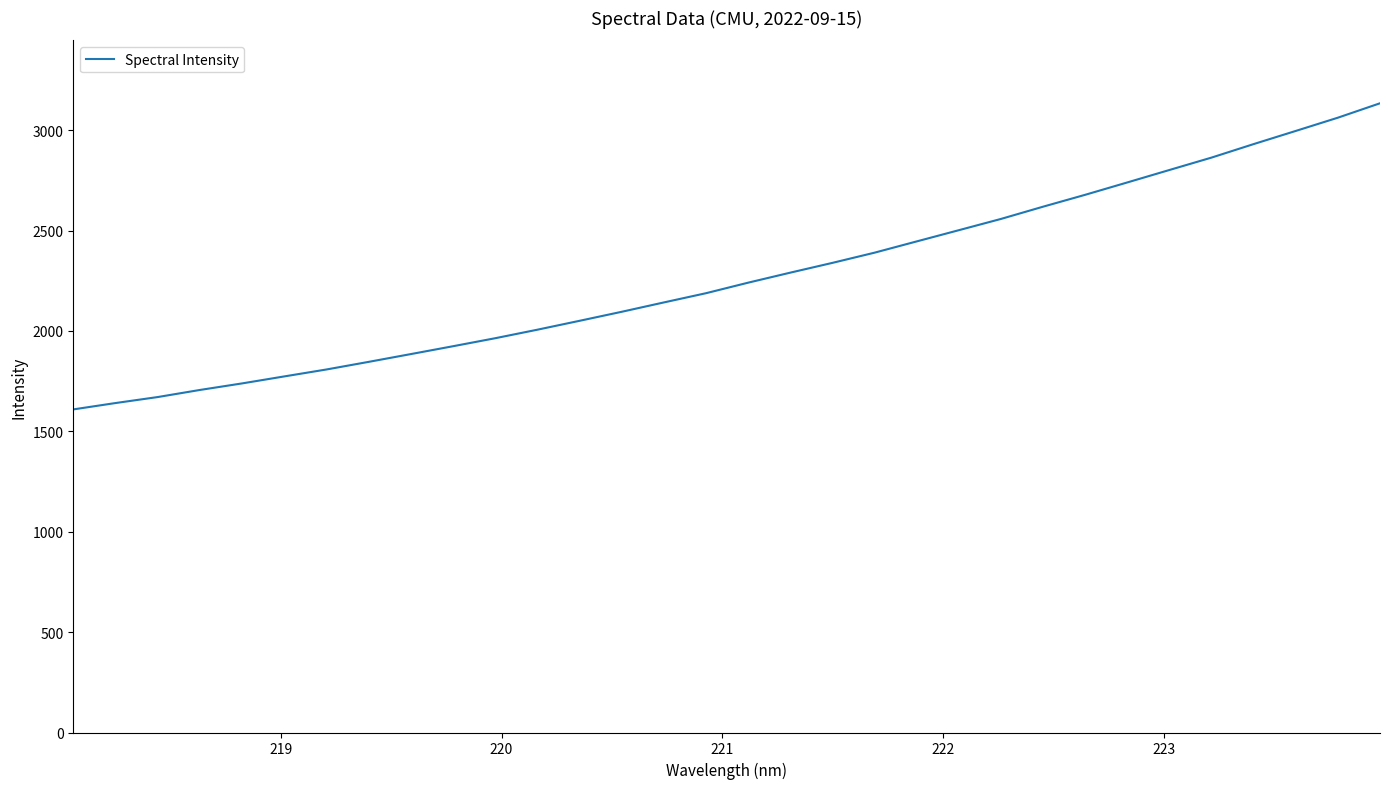

Reading left to right, transcribe all the data shown in this chart.

1609.4	1641.1	1670.9	1706.2	1738.9	1773.7	1808.3	1846.2	1885.0	1924.1	1964.0	2006.4	2050.7	2095.6	2142.2	2188.2	2240.7	2290.6	2339.3	2390.1	2446.2	2502.1	2558.2	2619.2	2678.5	2740.0	2802.1	2863.8	2931.1	2996.6	3062.6	3134.3